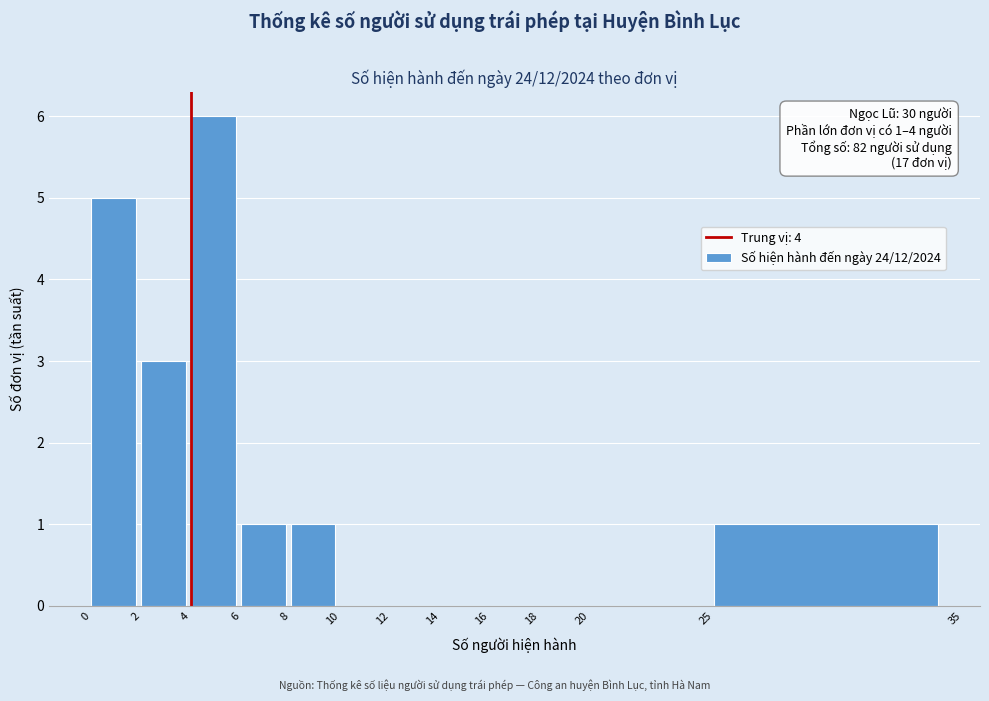

Which range on the x-axis has the tallest bar?

4 to 6